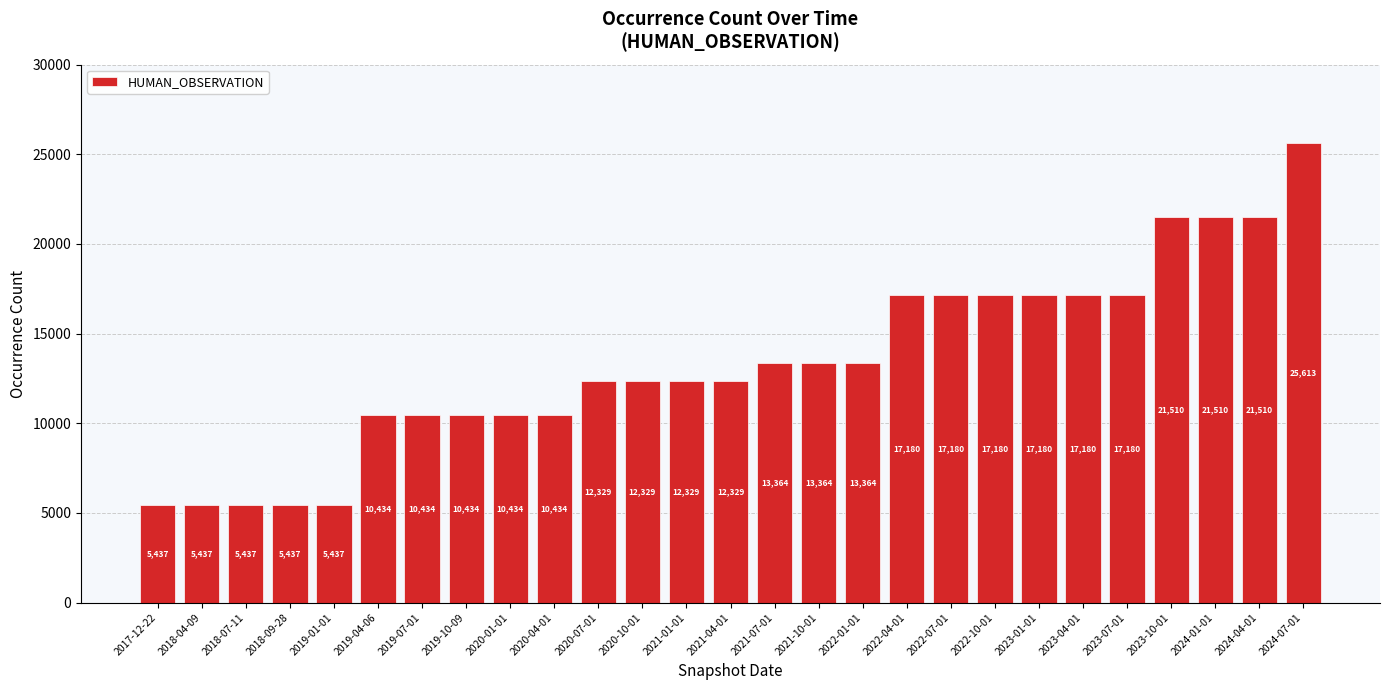

The chart shows a value of 5500 at 2022-07-01. True or false?

False